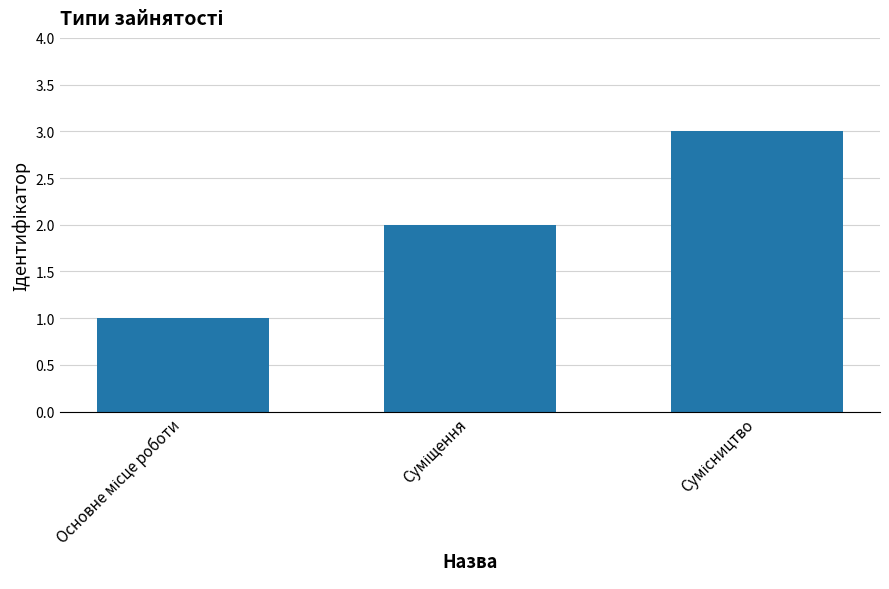

What is the sum of all values?

6